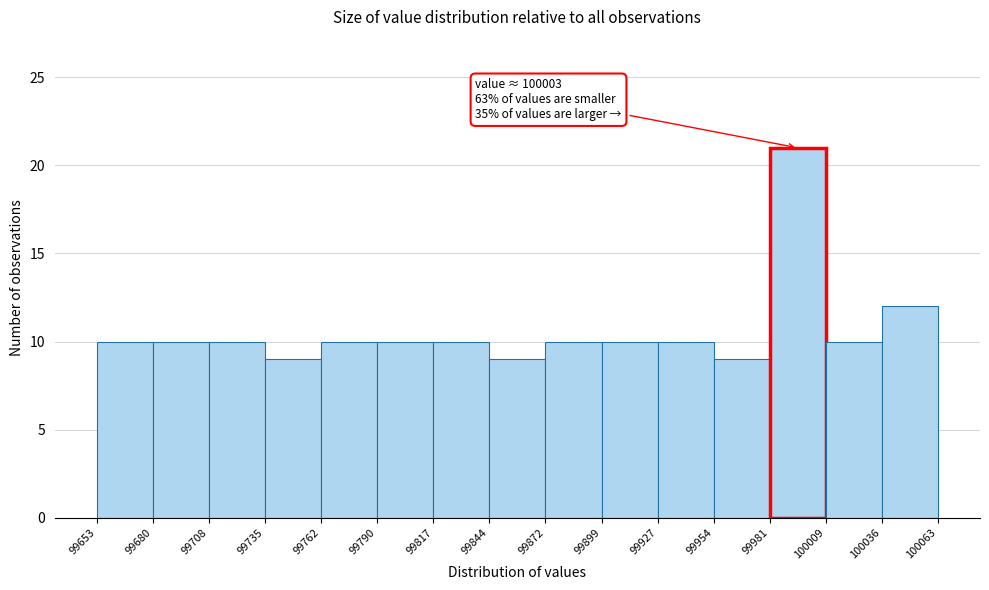

Which range on the x-axis has the tallest bar?

99981 to 100009